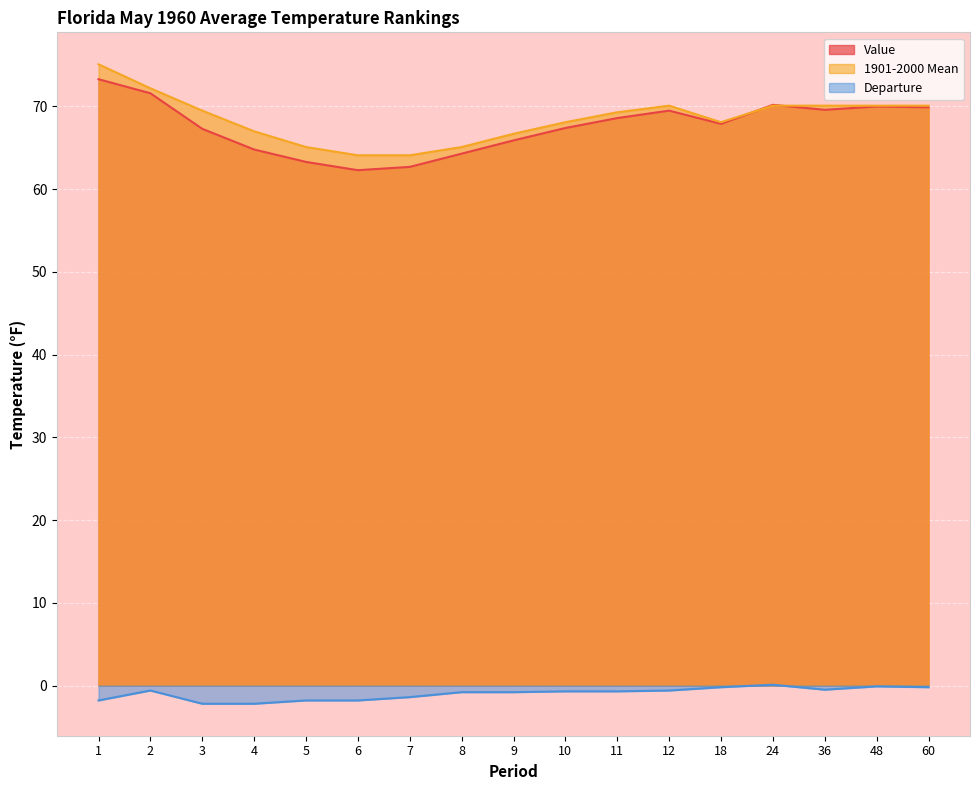

What is the difference between the maximum and second lowest values in the 1901-2000 Mean series?

11.0